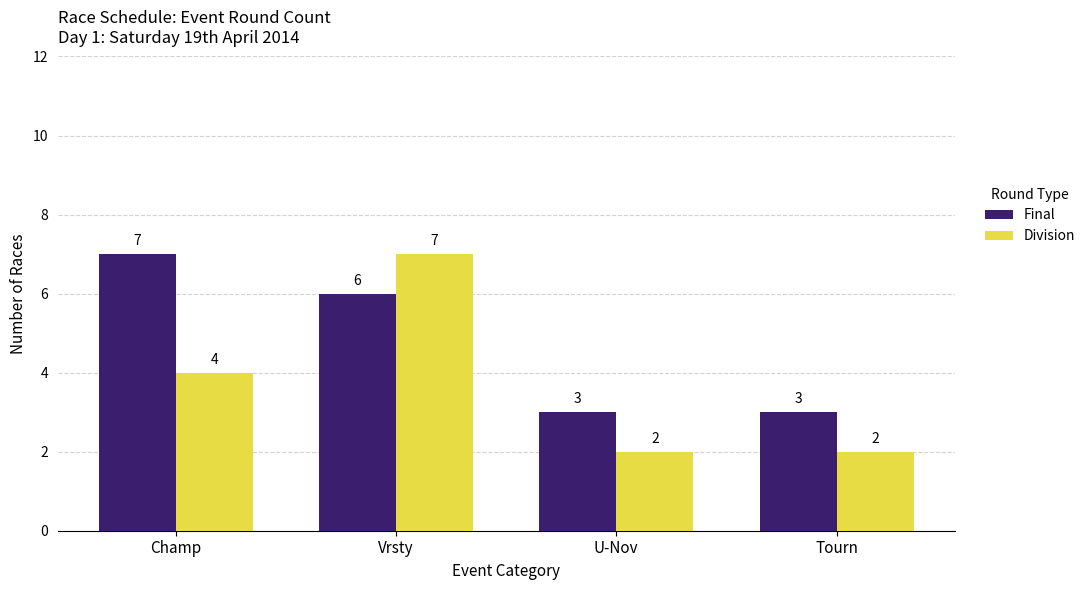

What value does the Division series have at Vrsty?

7